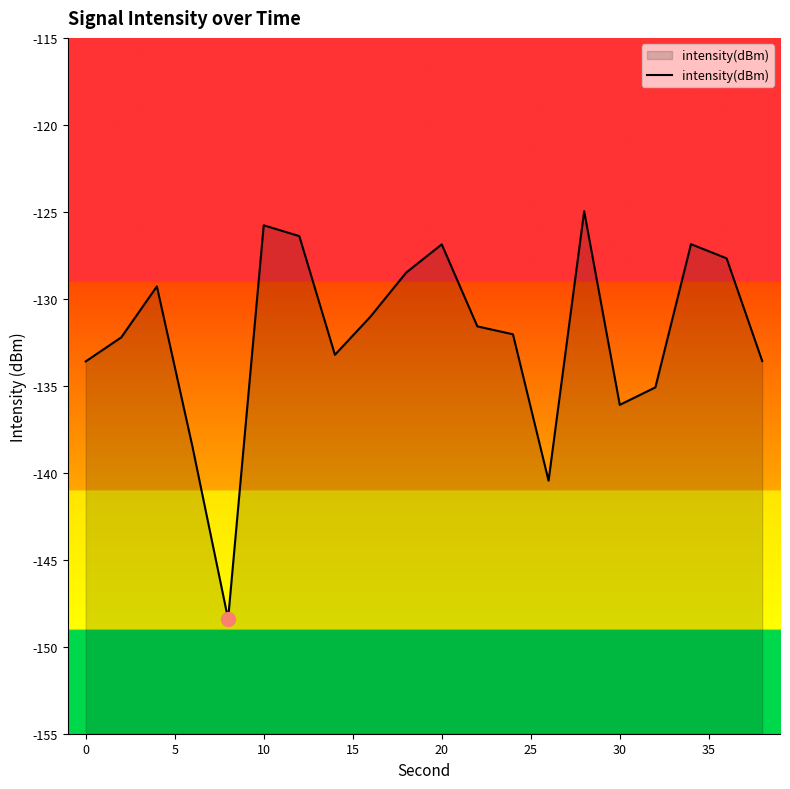

True or false: the data shows -35.1 at 20.

False